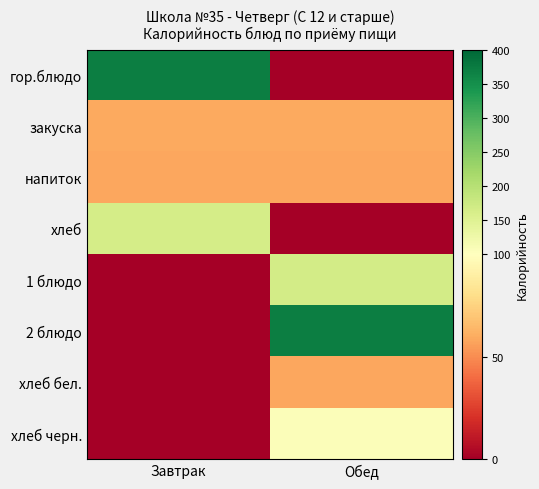

Reading left to right, list all the values displayed in this chart.

гор.блюдо: Завтрак=370.9	Обед=0.0
закуска: Завтрак=59.1	Обед=59.1
напиток: Завтрак=58.0	Обед=58.0
хлеб: Завтрак=163.4	Обед=0.0
1 блюдо: Завтрак=0.0	Обед=166.4
2 блюдо: Завтрак=0.0	Обед=370.9
хлеб бел.: Завтрак=0.0	Обед=58.5
хлеб черн.: Завтрак=0.0	Обед=105.0